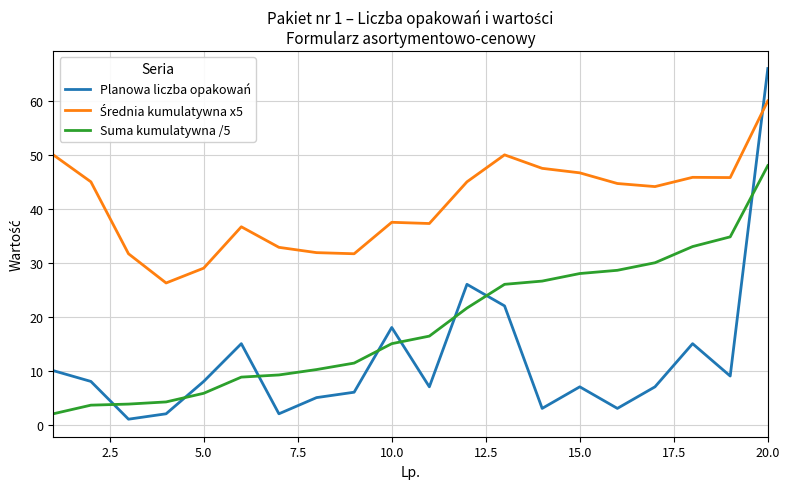

Does the chart have visible grid lines?

Yes